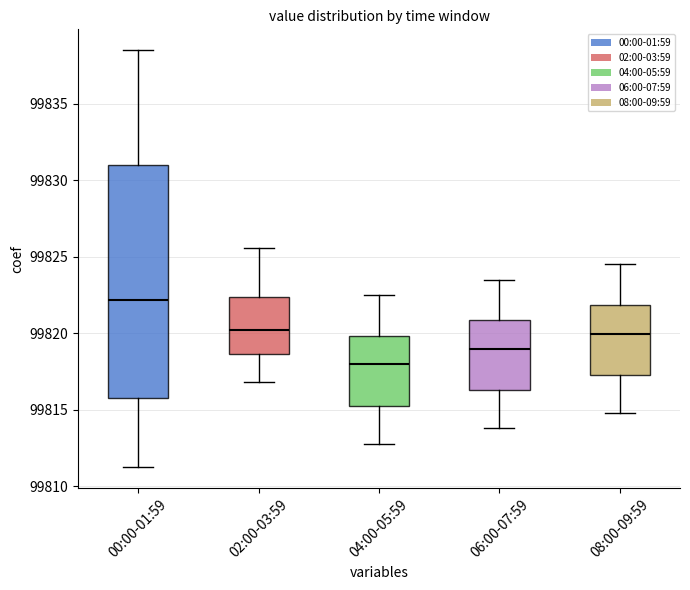

Which box has the highest median line?

00:00-01:59